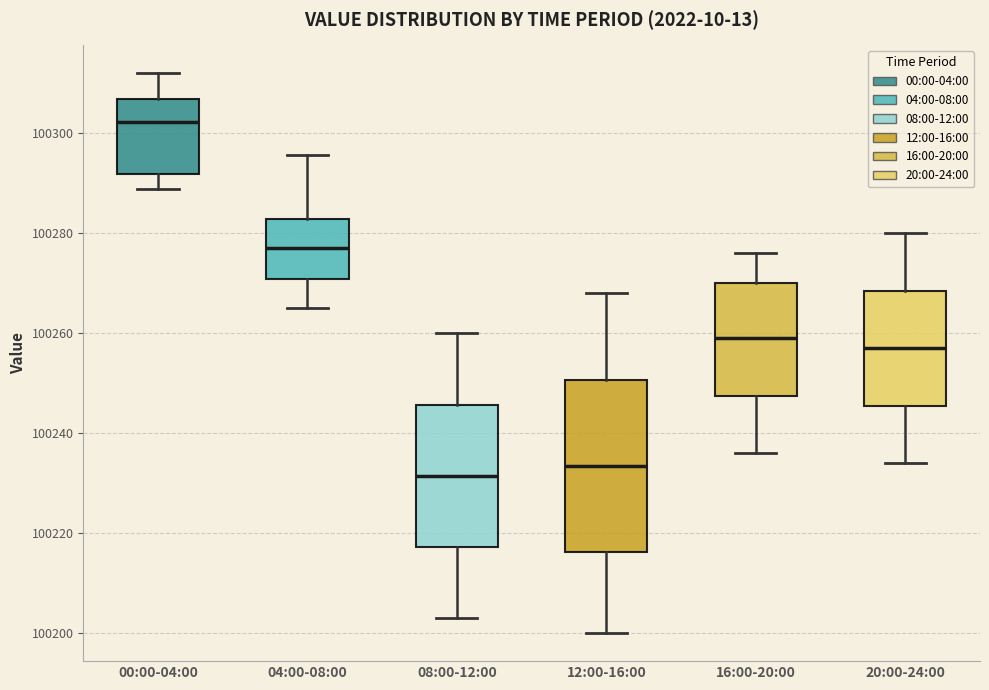

Reading left to right, transcribe this box plot: for each box, give where its median line is, the range the box spans, and where its two whiskers end, as read against the y-axis. The values are not printed on the chart, so give them approximately, as read against the axis.

00:00-04:00: median 100302, box 100292 to 100306, whiskers 100288 to 100312
04:00-08:00: median 100276, box 100270 to 100282, whiskers 100266 to 100296
08:00-12:00: median 100232, box 100218 to 100246, whiskers 100204 to 100260
12:00-16:00: median 100234, box 100216 to 100250, whiskers 100200 to 100268
16:00-20:00: median 100260, box 100248 to 100270, whiskers 100236 to 100276
20:00-24:00: median 100258, box 100246 to 100268, whiskers 100234 to 100280